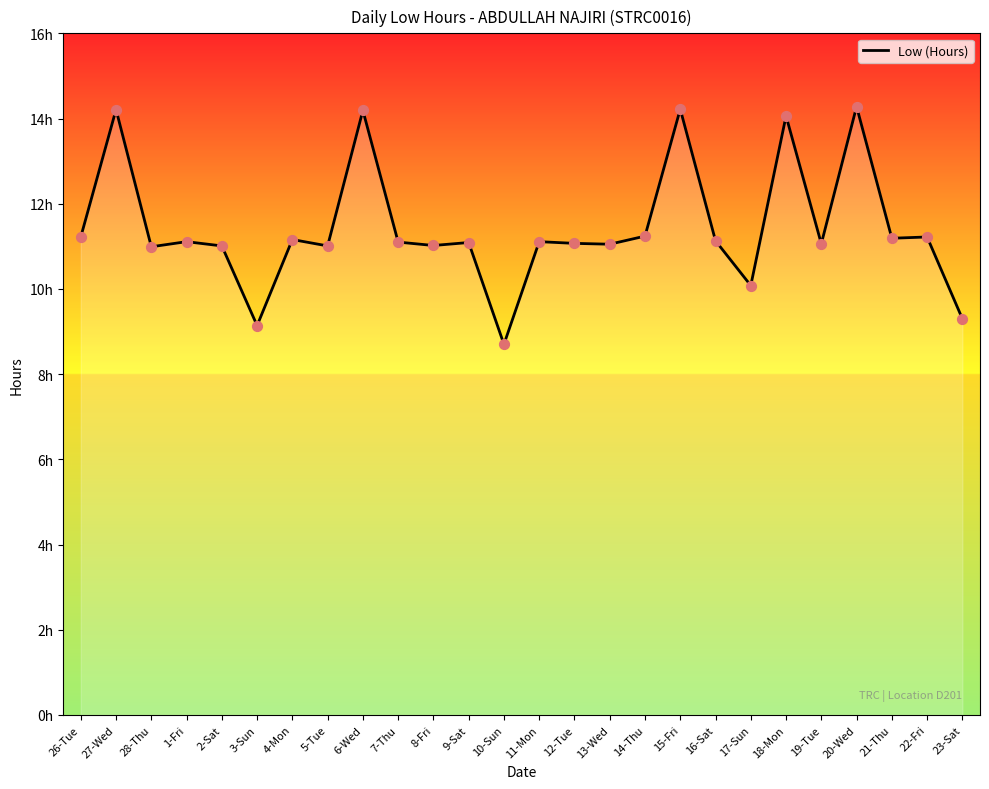

Is this an area chart (filled region under the line)?

Yes